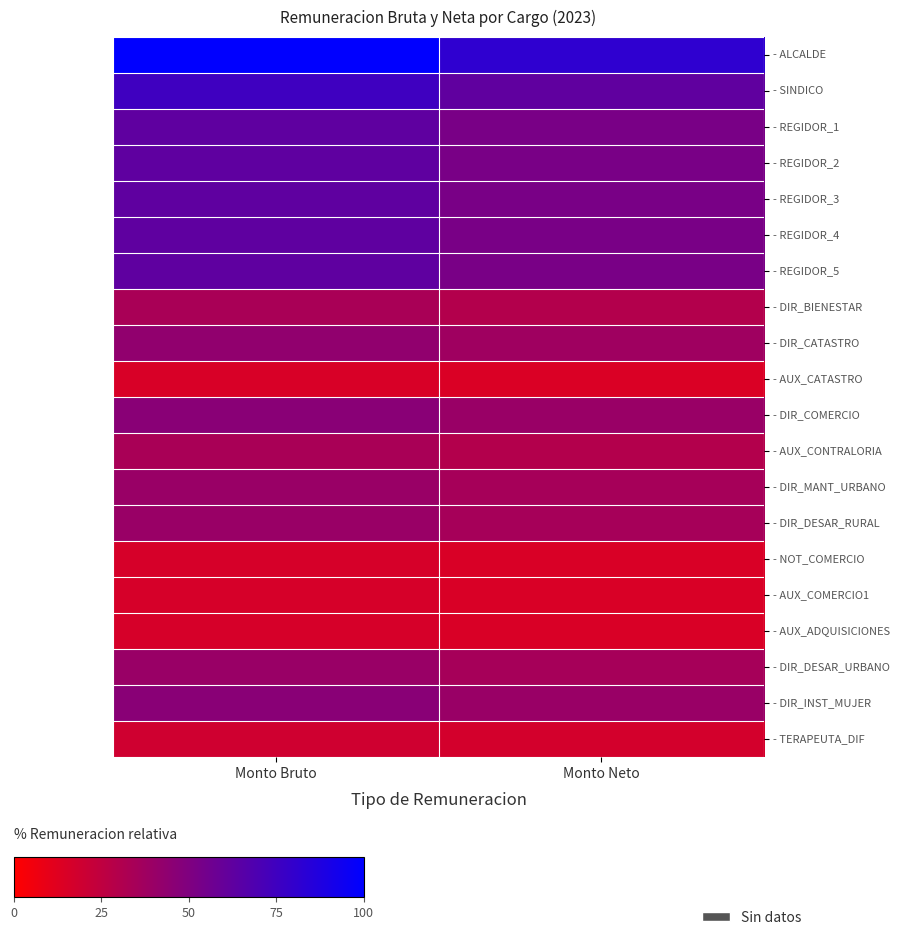

Between Monto Neto and Monto Bruto, which is larger?

Monto Bruto